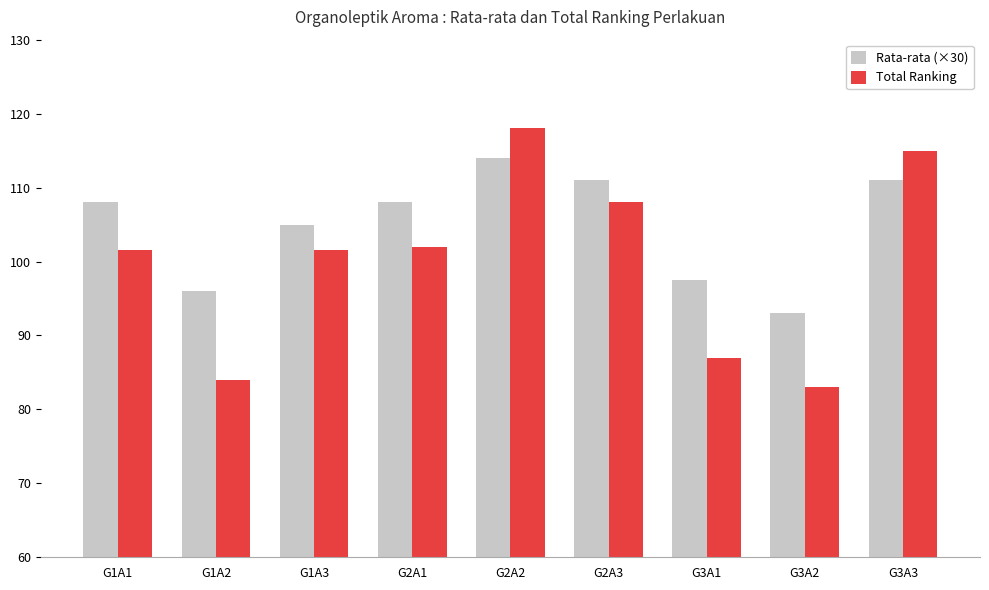

Is it true that Rata-rata (×30) equals 71.5 at G1A1?

False